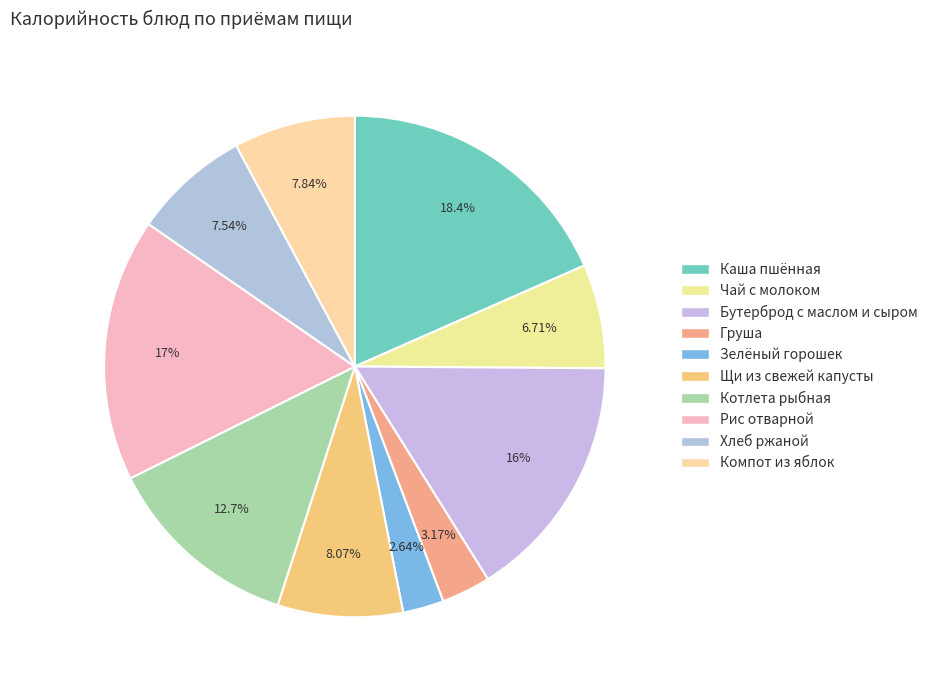

Rank the categories by value from highest to lowest.

Каша пшённая, Рис отварной, Бутерброд с маслом и сыром, Котлета рыбная, Щи из свежей капусты, Компот из яблок, Хлеб ржаной, Чай с молоком, Груша, Зелёный горошек